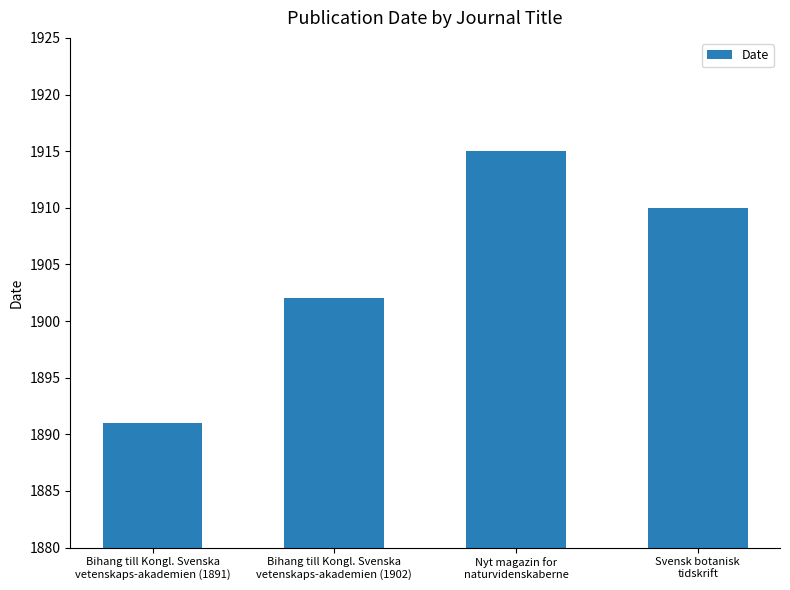

Where is the data nearest to the value 1903?

Bihang till Kongl. Svenska
vetenskaps-akademien (1902)